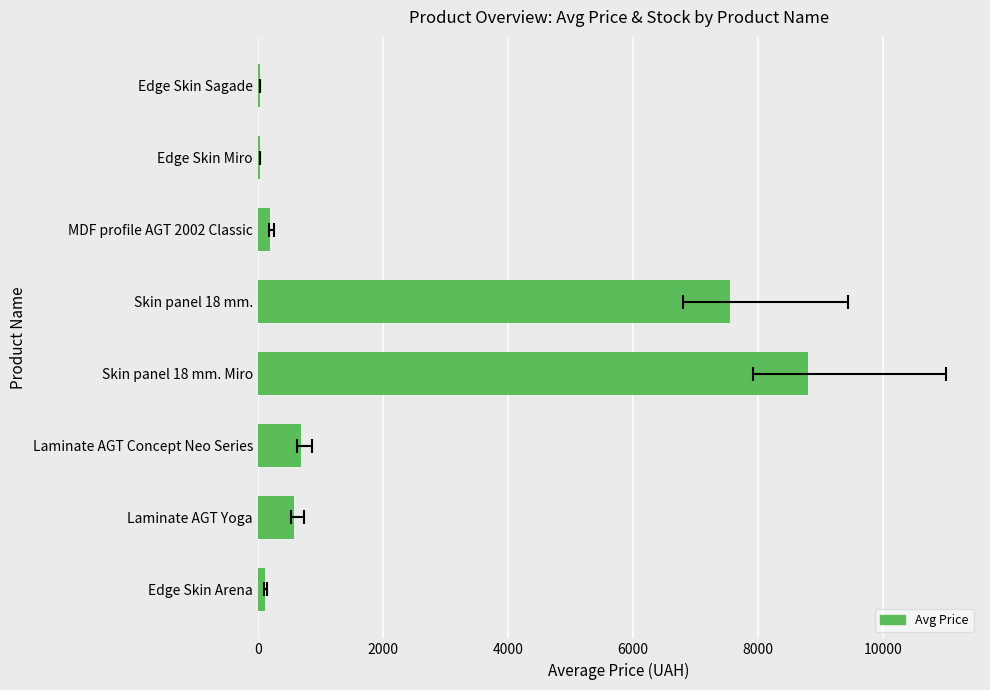

How many values are below 585?

4